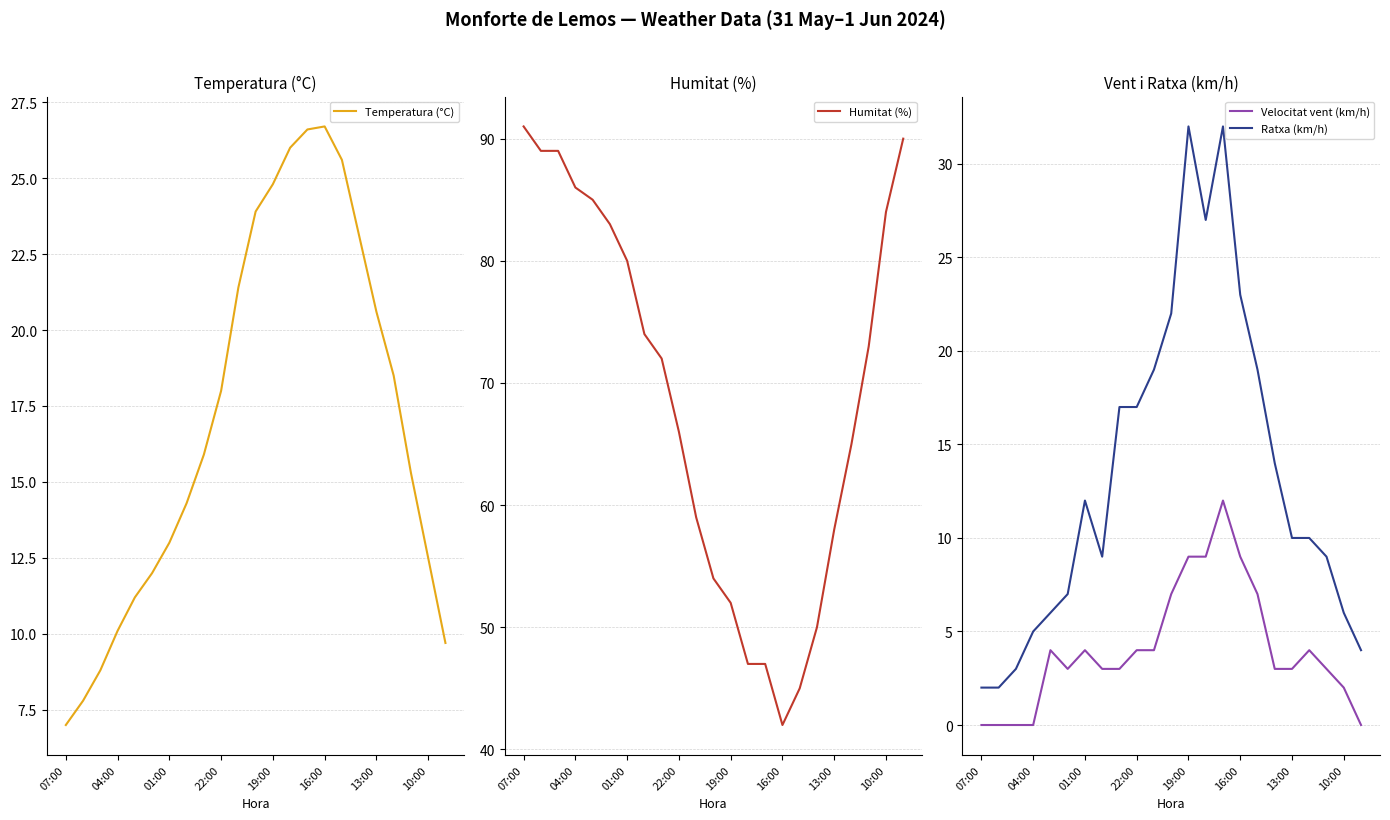

How many data points does each series have?

23